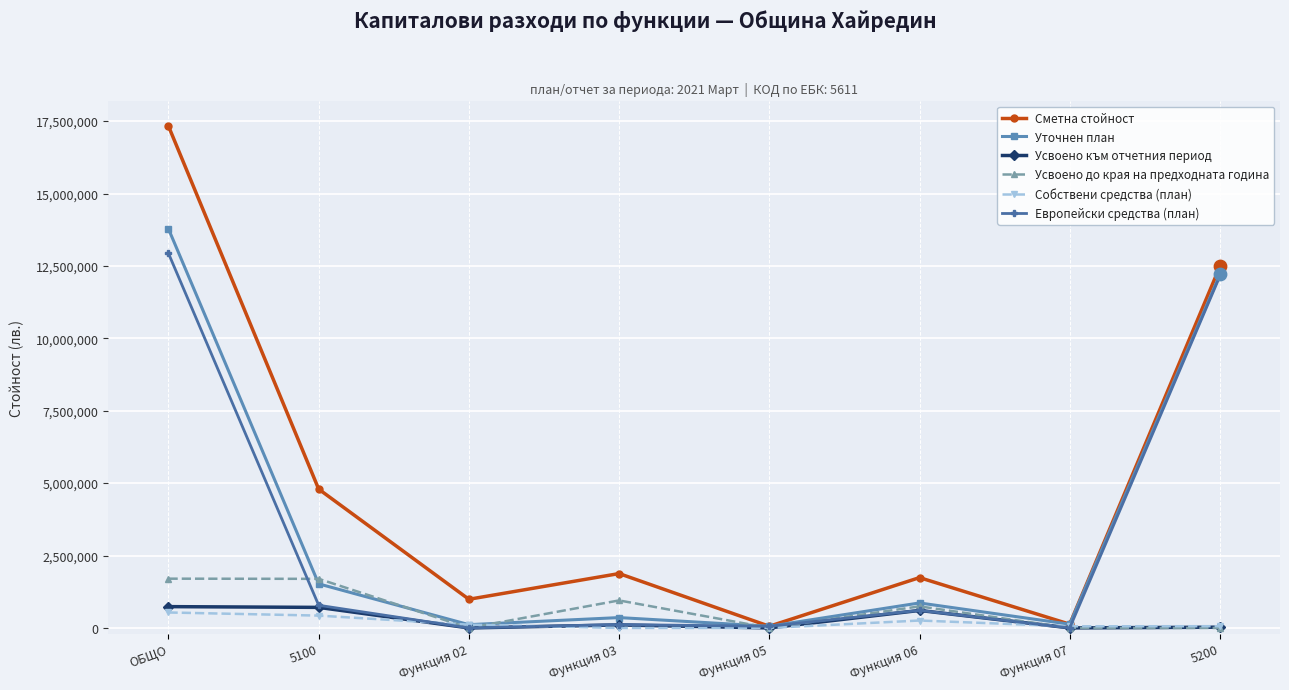

What is the total value across all series at Функция 06?

4813713